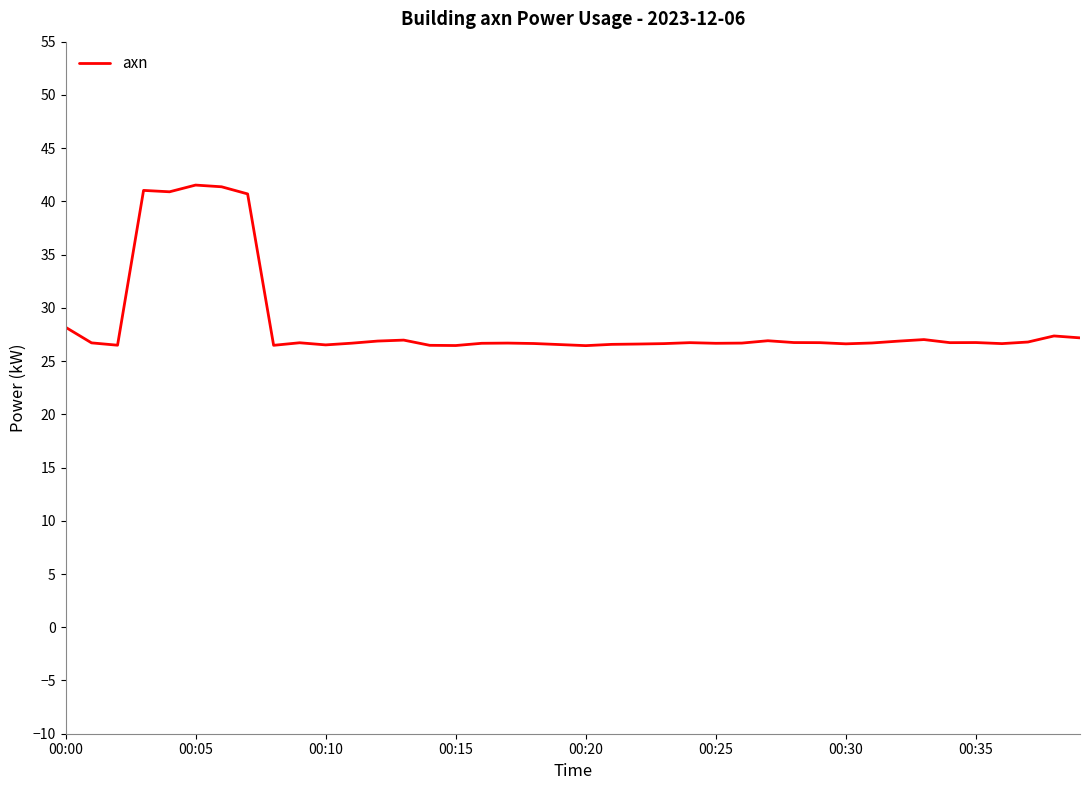

What is the greatest value displayed?

41.5